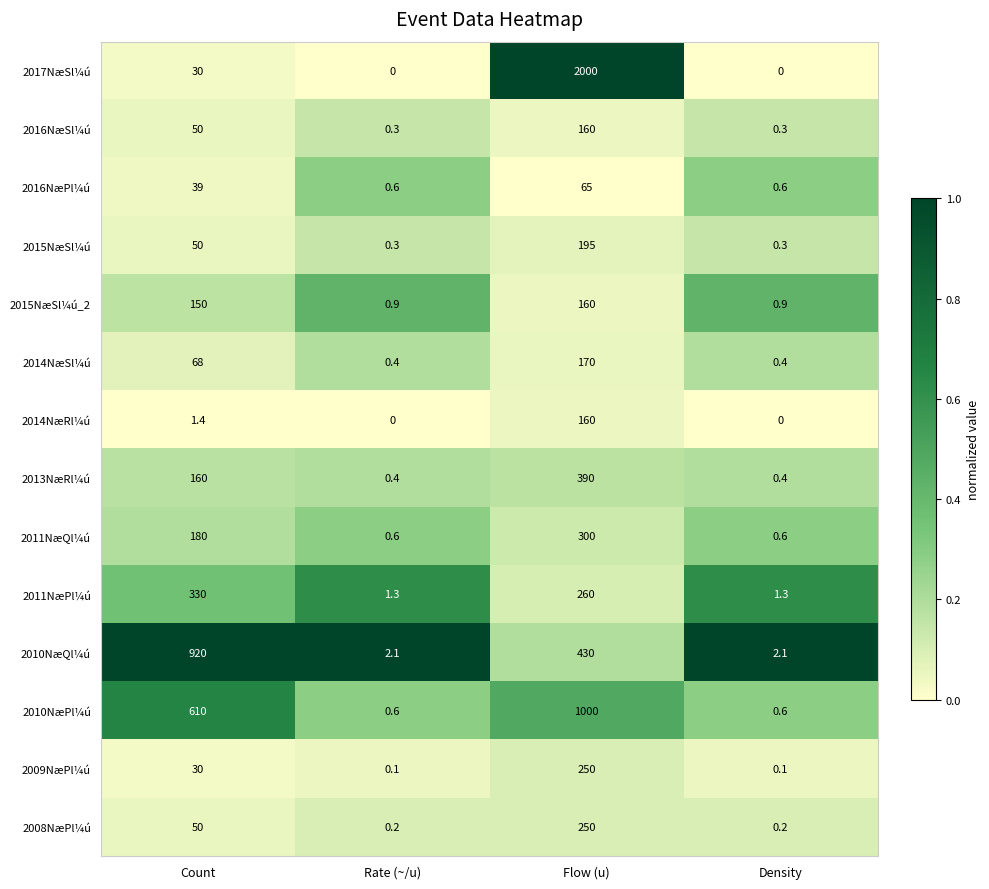

What is the difference between the highest and lowest values at Density?

2.1